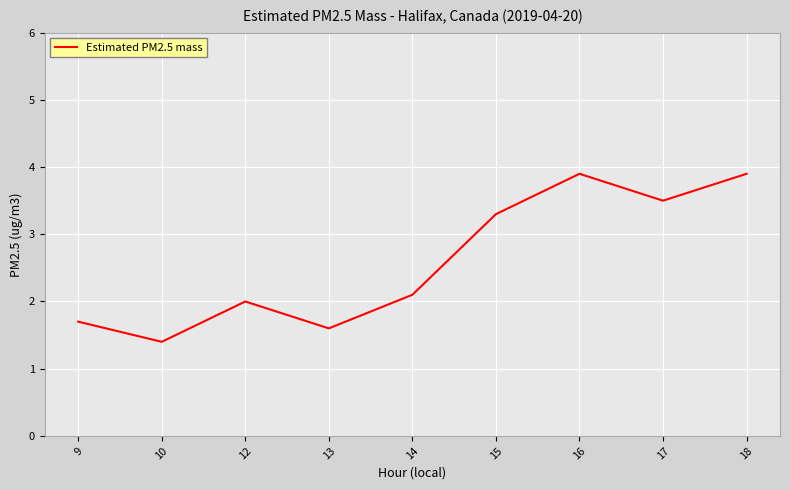

What is the minimum value shown in the chart?

1.4